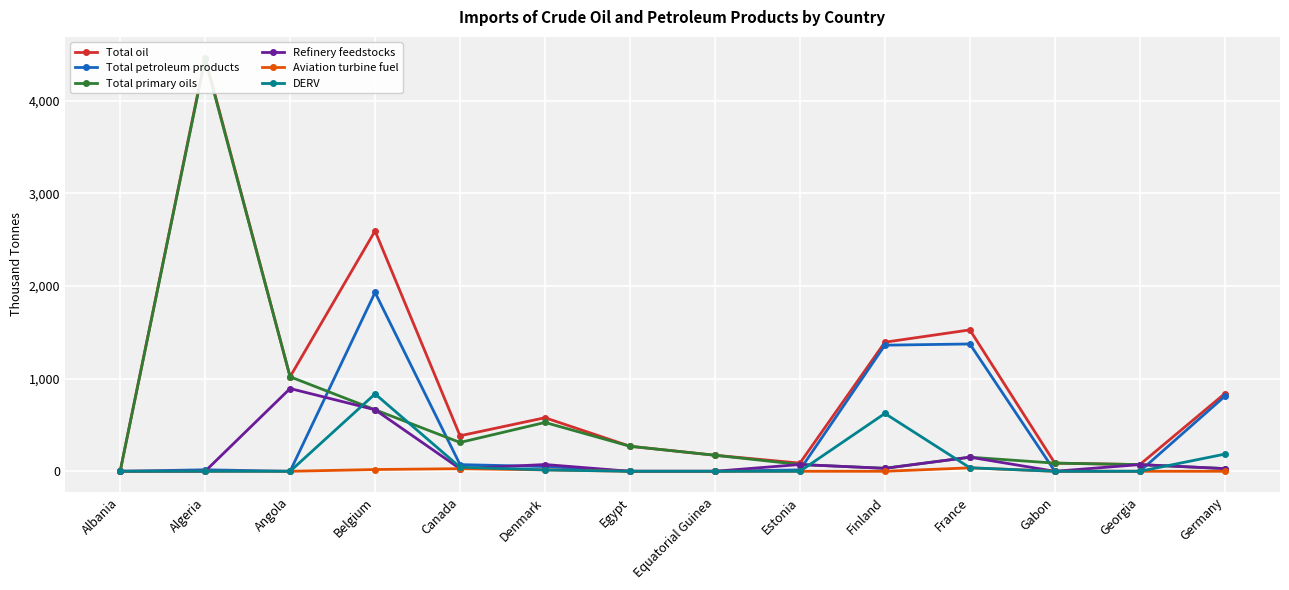

How many intersections are there between Total petroleum products and Refinery feedstocks?

5